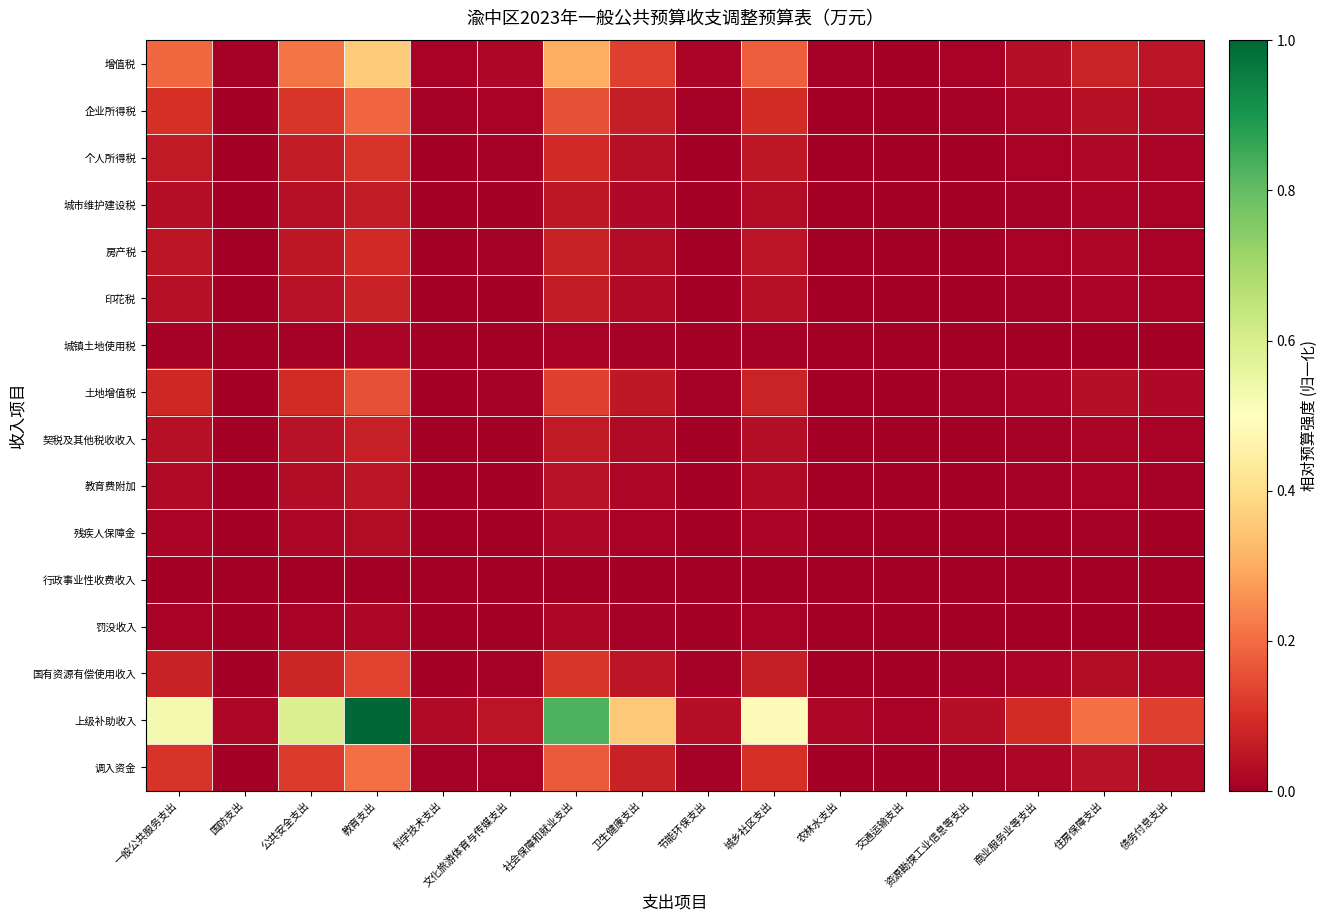

Rank the series by their maximum value, from highest to lowest.

上级补助收入, 增值税, 调入资金, 企业所得税, 土地增值税, 国有资源有偿使用收入, 个人所得税, 房产税, 印花税, 契税及其他税收收入, 城市维护建设税, 教育费附加, 残疾人保障金, 罚没收入, 城镇土地使用税, 行政事业性收费收入